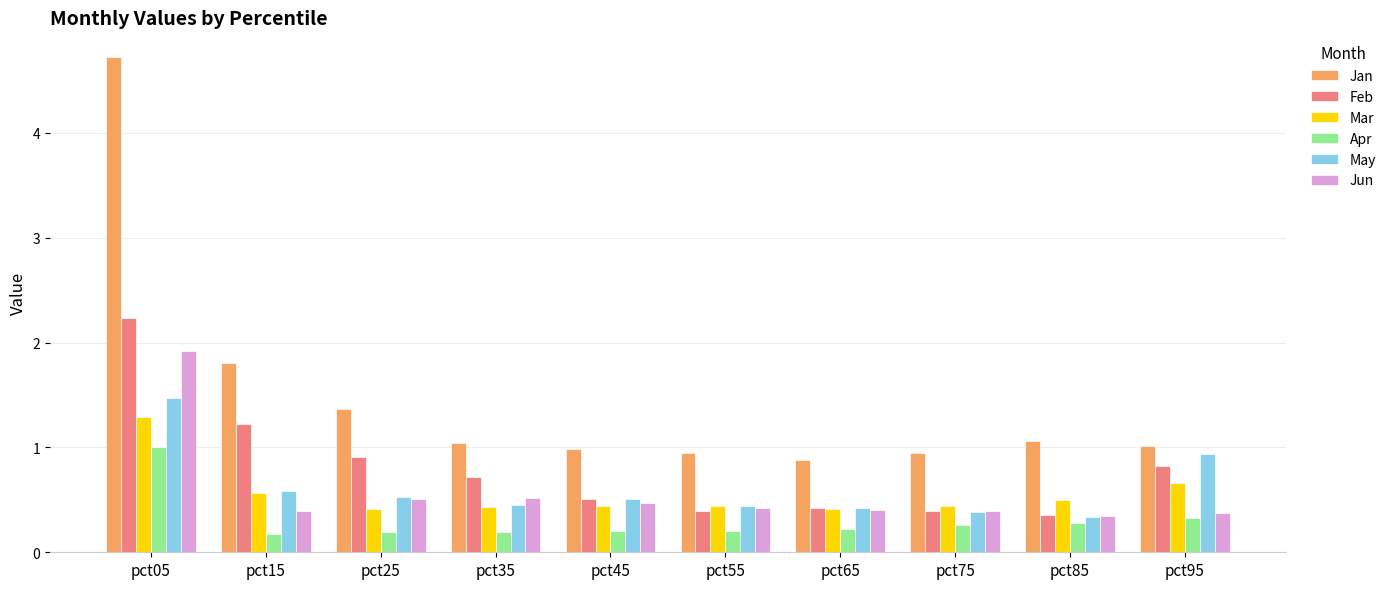

Between pct35 and pct75, which series saw the biggest shift?

Feb